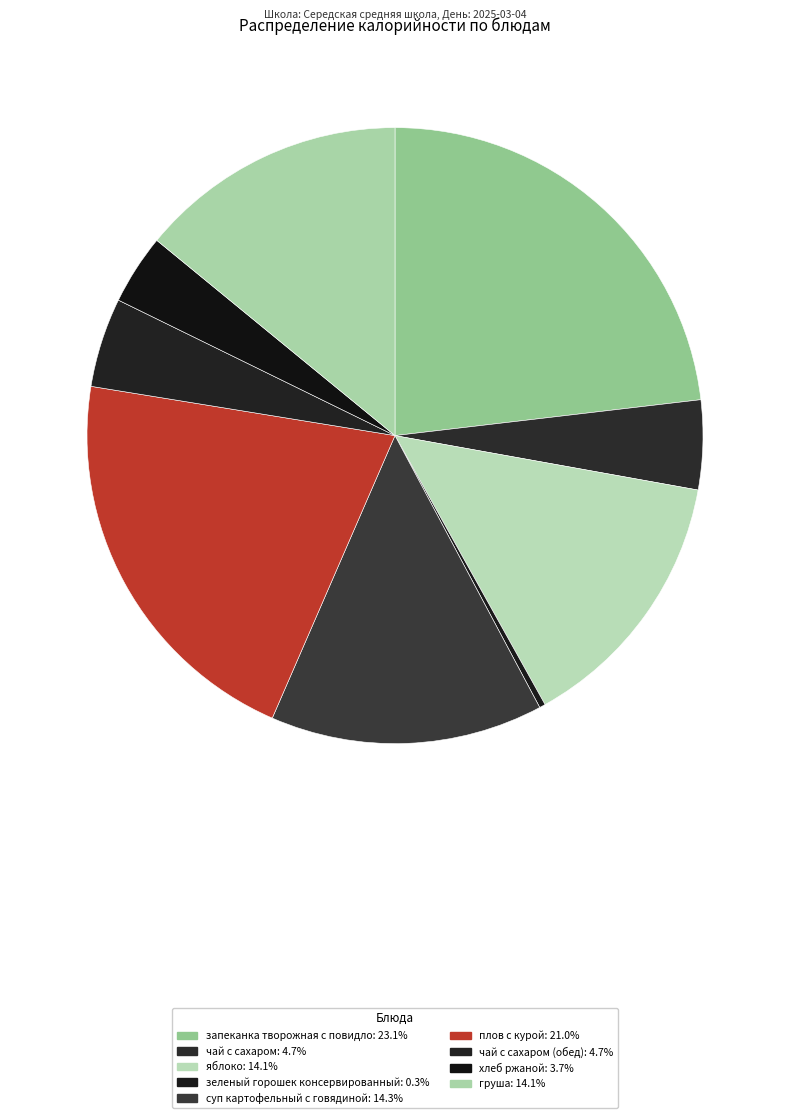

How many segments does this pie chart have?

9